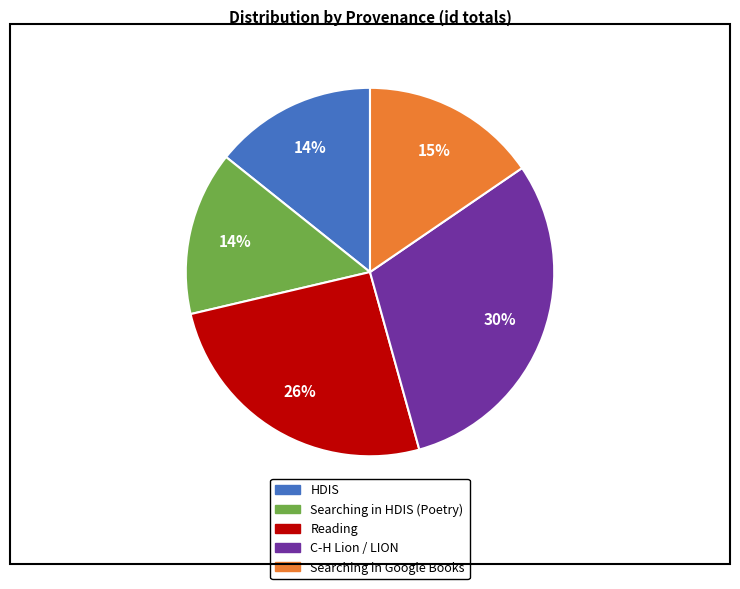

To the nearest percent, what is the difference between the largest and smallest slice percentages?

16%